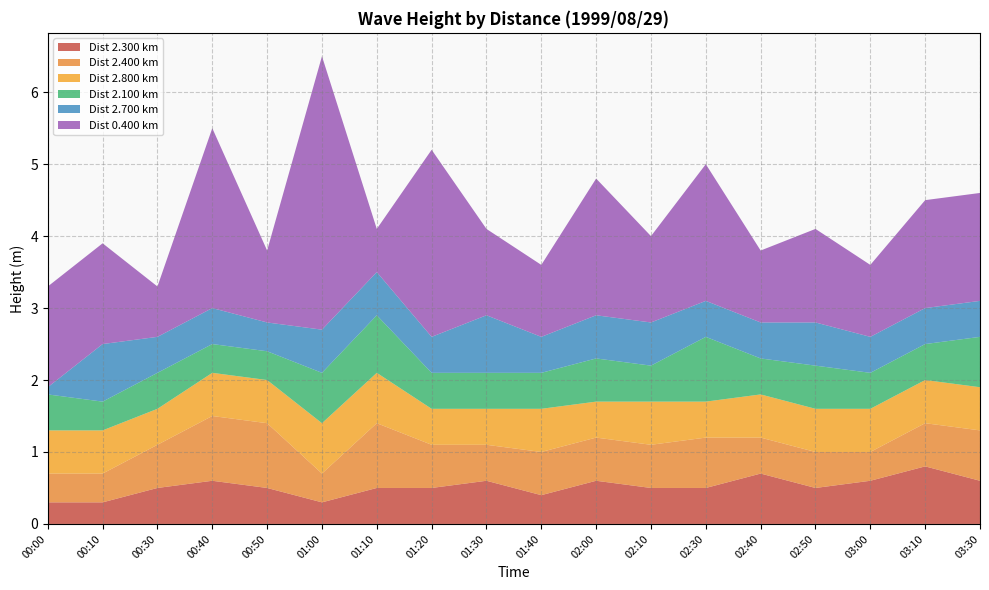

Reading left to right, extract all data points from this chart.

2.300: 00:00=0.3	00:10=0.3	00:30=0.5	00:40=0.6	00:50=0.5	01:00=0.3	01:10=0.5	01:20=0.5	01:30=0.6	01:40=0.4	02:00=0.6	02:10=0.5	02:30=0.5	02:40=0.7	02:50=0.5	03:00=0.6	03:10=0.8	03:30=0.6
2.400: 00:00=0.4	00:10=0.4	00:30=0.6	00:40=0.9	00:50=0.9	01:00=0.4	01:10=0.9	01:20=0.6	01:30=0.5	01:40=0.6	02:00=0.6	02:10=0.6	02:30=0.7	02:40=0.5	02:50=0.5	03:00=0.4	03:10=0.6	03:30=0.7
2.800: 00:00=0.6	00:10=0.6	00:30=0.5	00:40=0.6	00:50=0.6	01:00=0.7	01:10=0.7	01:20=0.5	01:30=0.5	01:40=0.6	02:00=0.5	02:10=0.6	02:30=0.5	02:40=0.6	02:50=0.6	03:00=0.6	03:10=0.6	03:30=0.6
2.100: 00:00=0.5	00:10=0.4	00:30=0.5	00:40=0.4	00:50=0.4	01:00=0.7	01:10=0.8	01:20=0.5	01:30=0.5	01:40=0.5	02:00=0.6	02:10=0.5	02:30=0.9	02:40=0.5	02:50=0.6	03:00=0.5	03:10=0.5	03:30=0.7
2.700: 00:00=0.1	00:10=0.8	00:30=0.5	00:40=0.5	00:50=0.4	01:00=0.6	01:10=0.6	01:20=0.5	01:30=0.8	01:40=0.5	02:00=0.6	02:10=0.6	02:30=0.5	02:40=0.5	02:50=0.6	03:00=0.5	03:10=0.5	03:30=0.5
0.400: 00:00=1.4	00:10=1.4	00:30=0.7	00:40=2.5	00:50=1.0	01:00=3.8	01:10=0.6	01:20=2.6	01:30=1.2	01:40=1.0	02:00=1.9	02:10=1.2	02:30=1.9	02:40=1.0	02:50=1.3	03:00=1.0	03:10=1.5	03:30=1.5